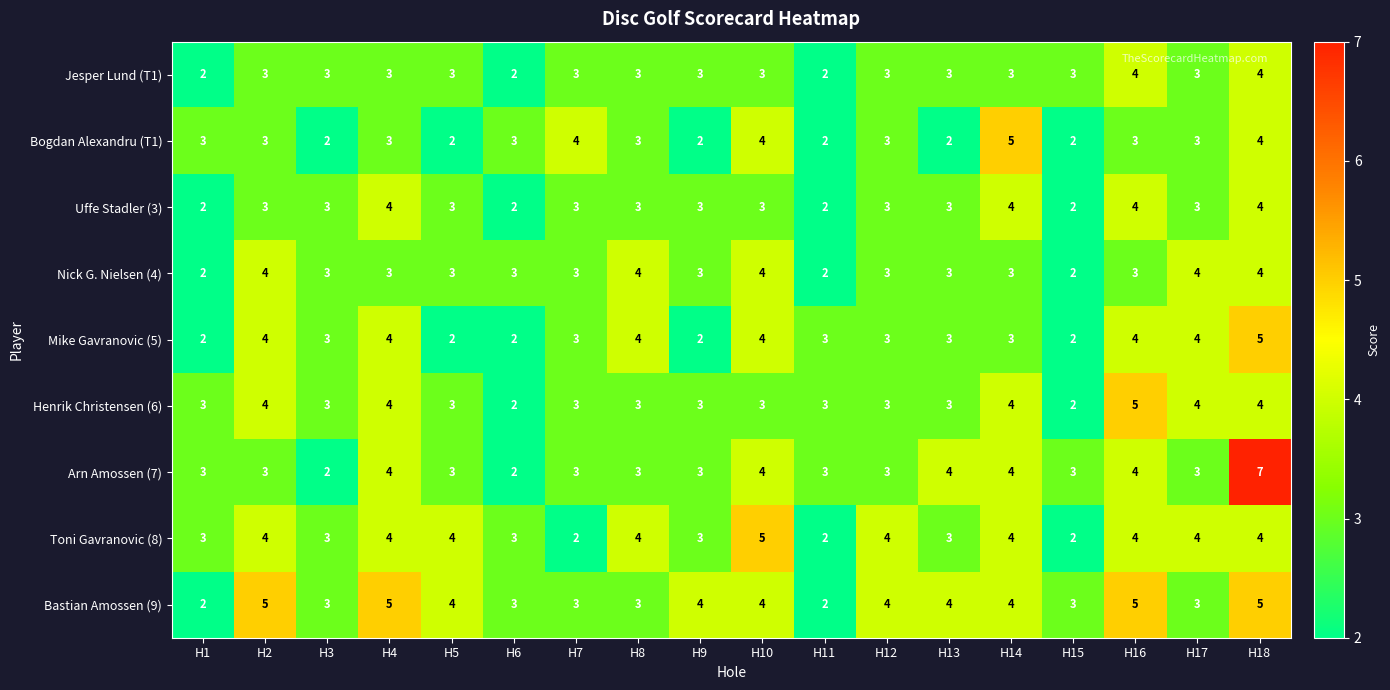

Which series has the largest total across all categories?

Bastian Amossen (9)